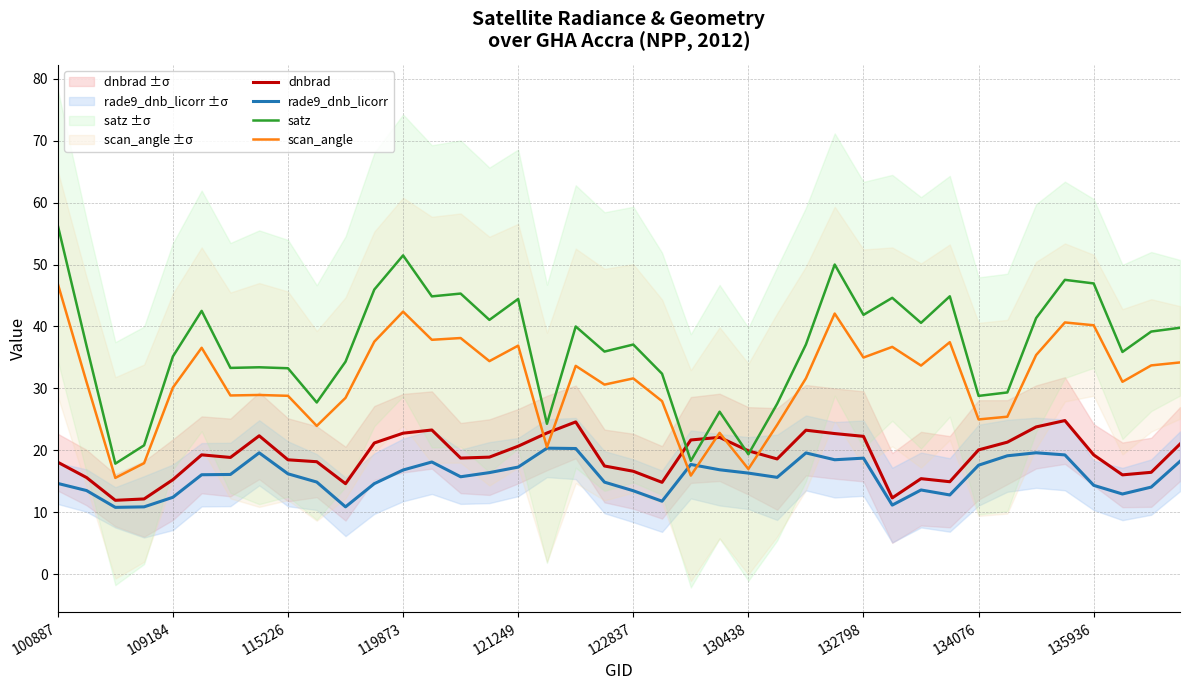

What is the total value across all series at 29?

104.8